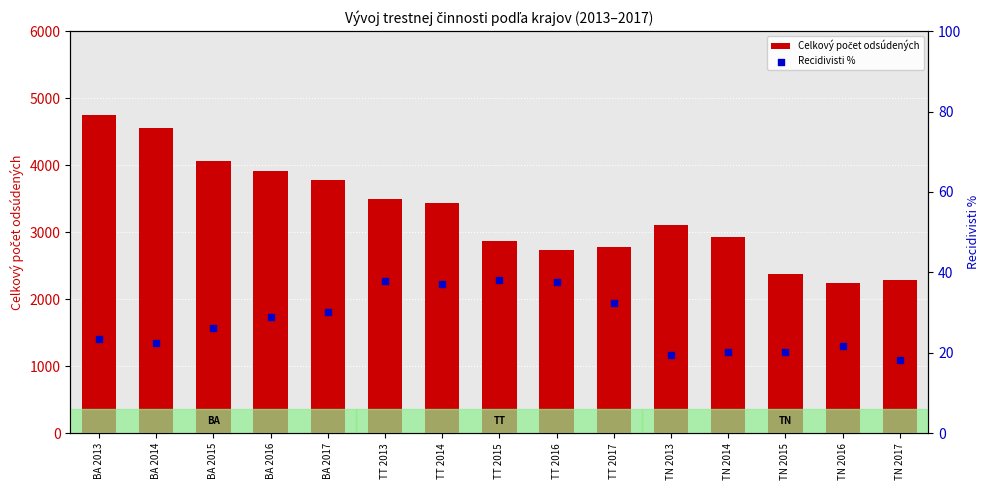

What are all the series names shown in the legend?

Celkový počet odsúdených, Recidivisti %